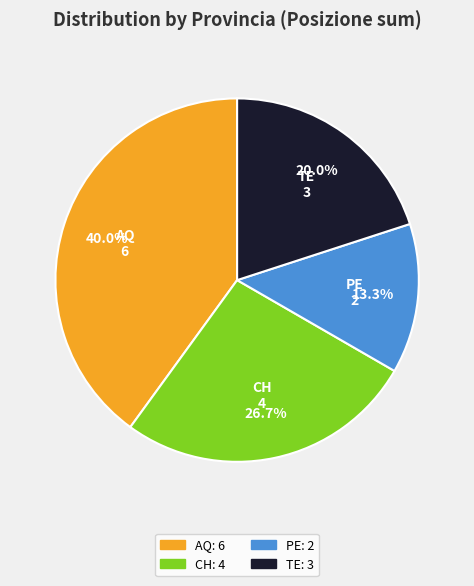

Is there any slice that represents more than half of the pie?

No